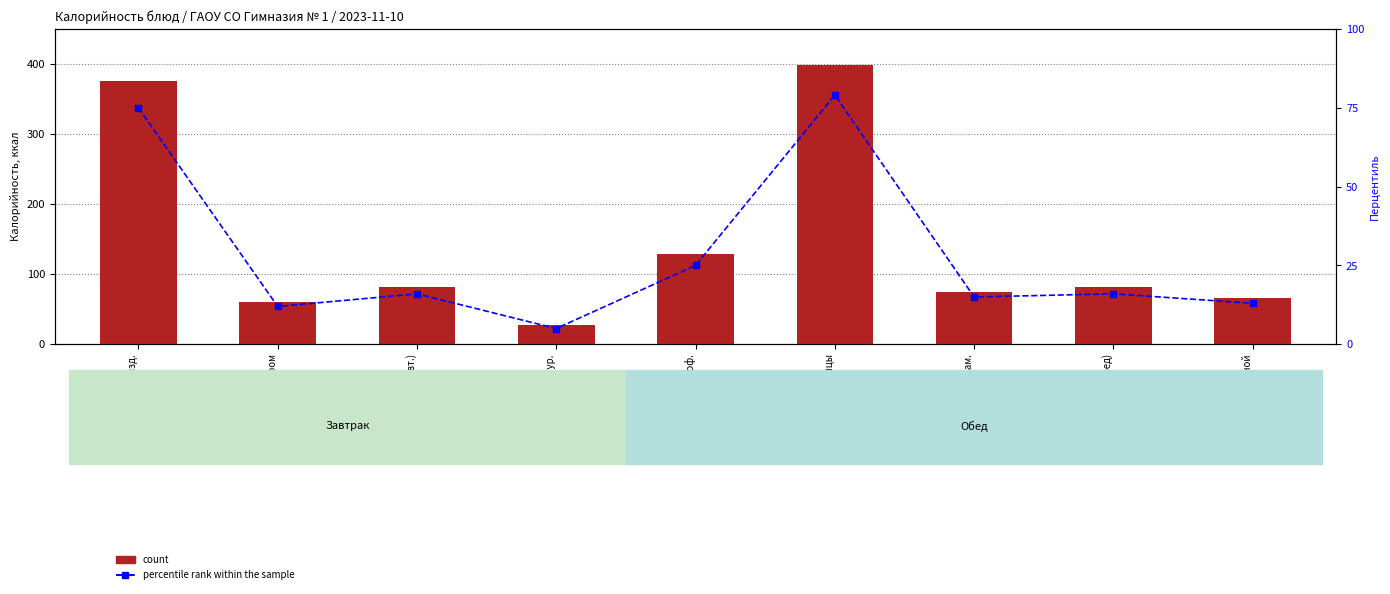

Reading left to right, what are all the values shown in this chart?

count: Макаронные изд.=375.0	Чай с сахаром=60.0	Хлеб пш. (завт.)=82.2	Овощи натур.=27.8	Суп картоф.=128.2	Рагу из птицы=398.0	Напиток витам.=75.0	Хлеб пш. (обед)=82.2	Хлеб ржаной=66.0
percentile rank within the sample: Макаронные изд.=75.0	Чай с сахаром=12.0	Хлеб пш. (завт.)=16.0	Овощи натур.=5.0	Суп картоф.=25.0	Рагу из птицы=79.0	Напиток витам.=15.0	Хлеб пш. (обед)=16.0	Хлеб ржаной=13.0